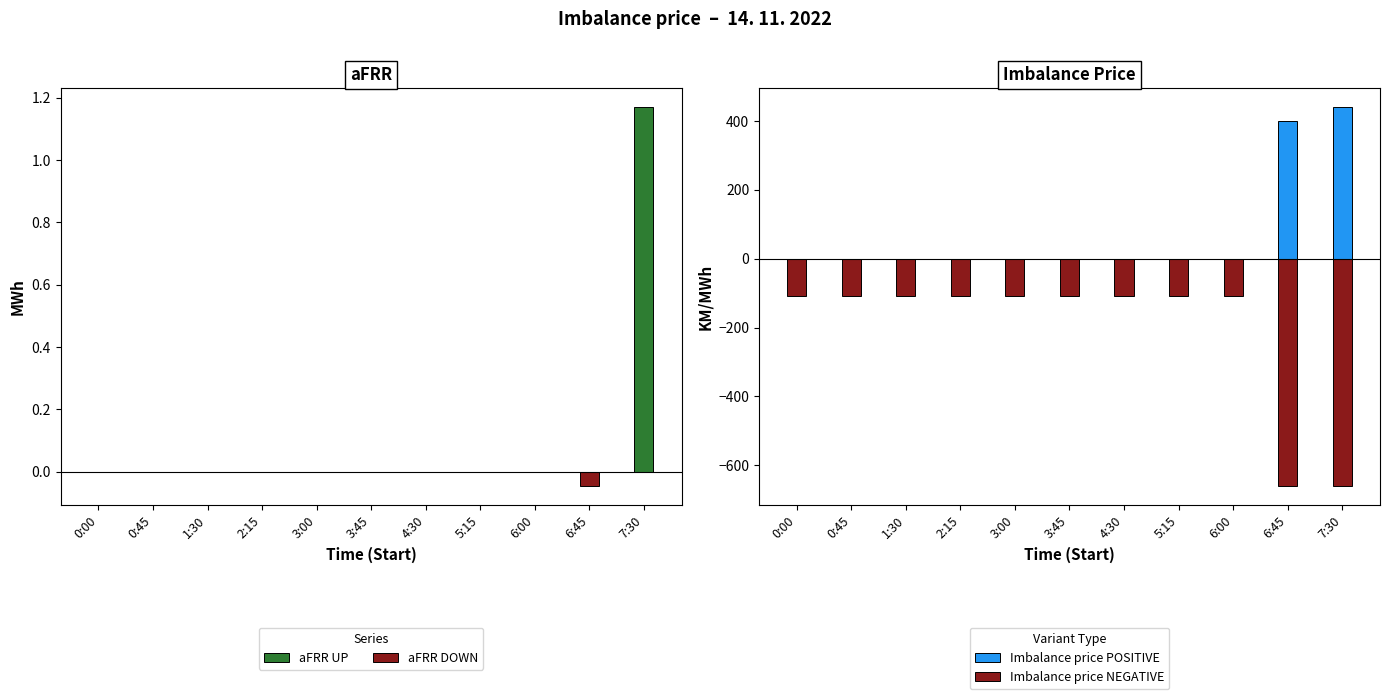

At which category does the chart reach its minimum across all series?

6:45